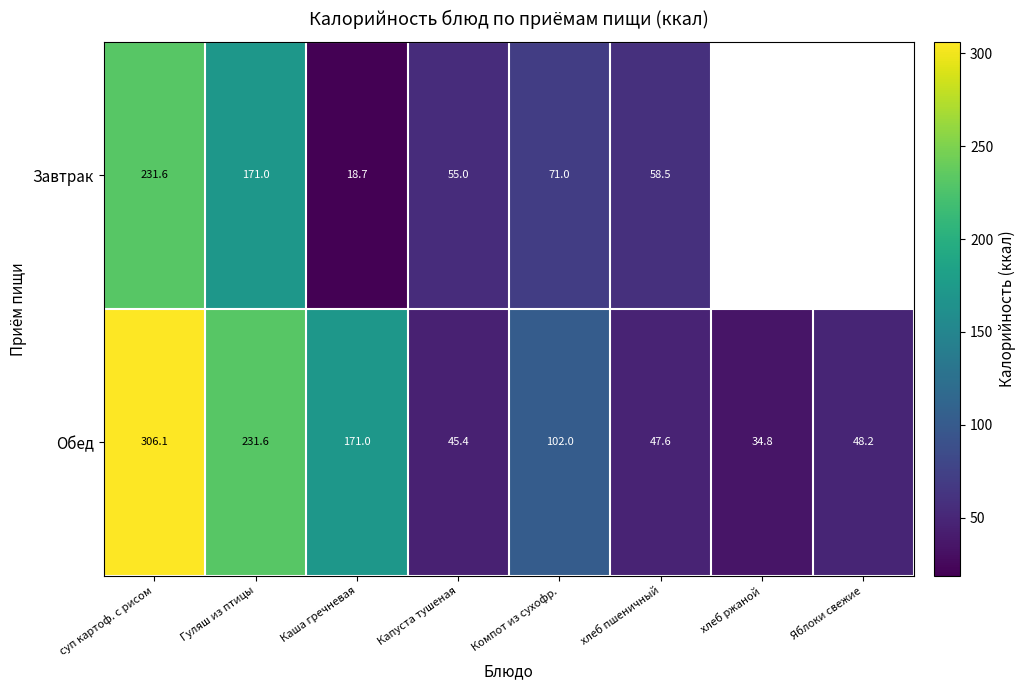

Is the value of Завтрак at Компот из сухофр. greater than the value of Обед at Каша гречневая?

No